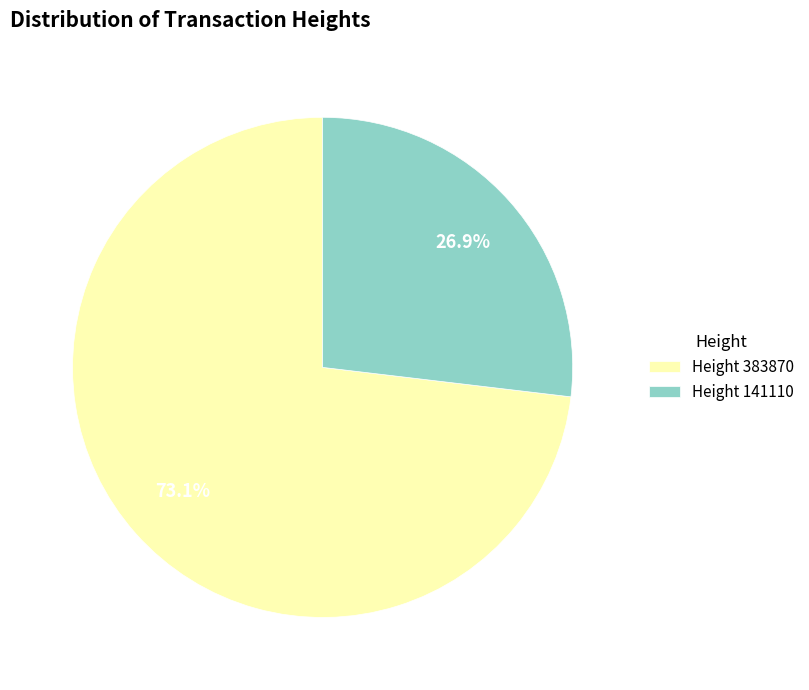

Rank the categories by value from highest to lowest.

Height 383870, Height 141110